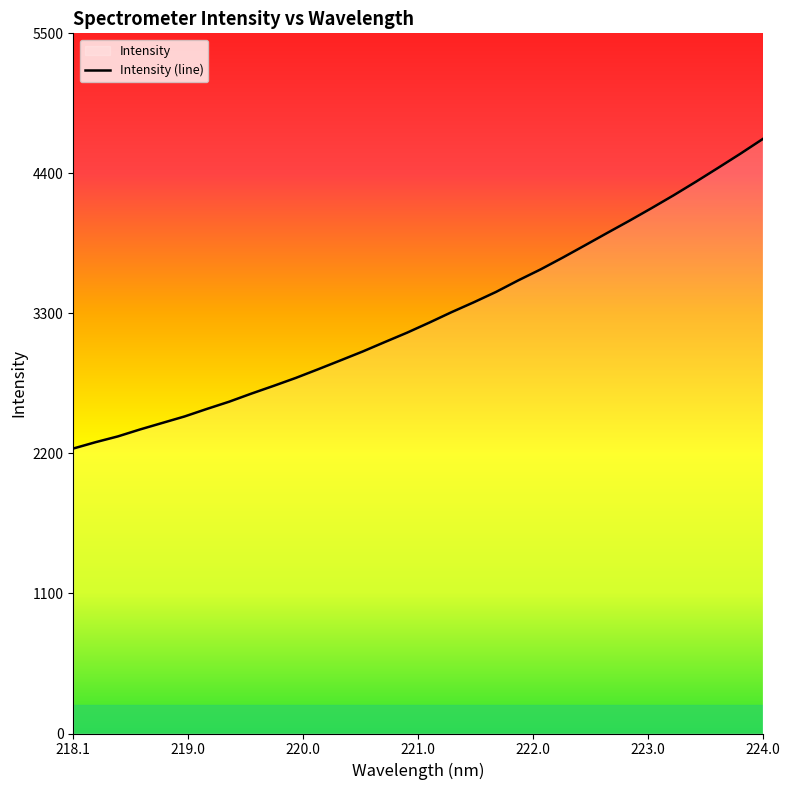

What is the sum of all values?

105028.3